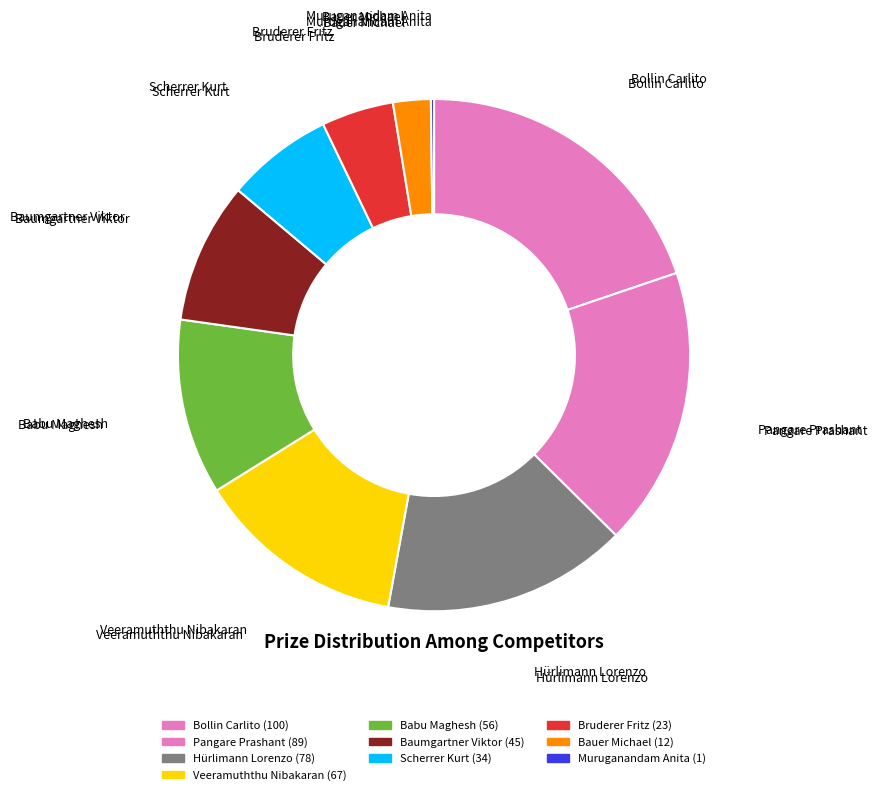

Combined, what portion of the pie is Bauer Michael and Pangare Prashant?

20.0%